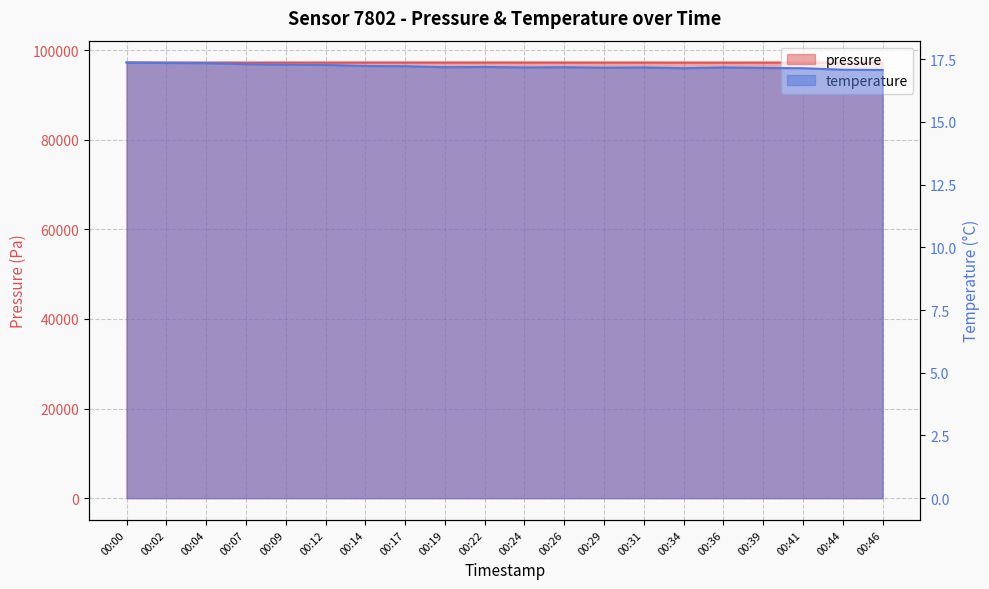

Is the value of pressure at 00:19 greater than the value of temperature at 00:17?

Yes